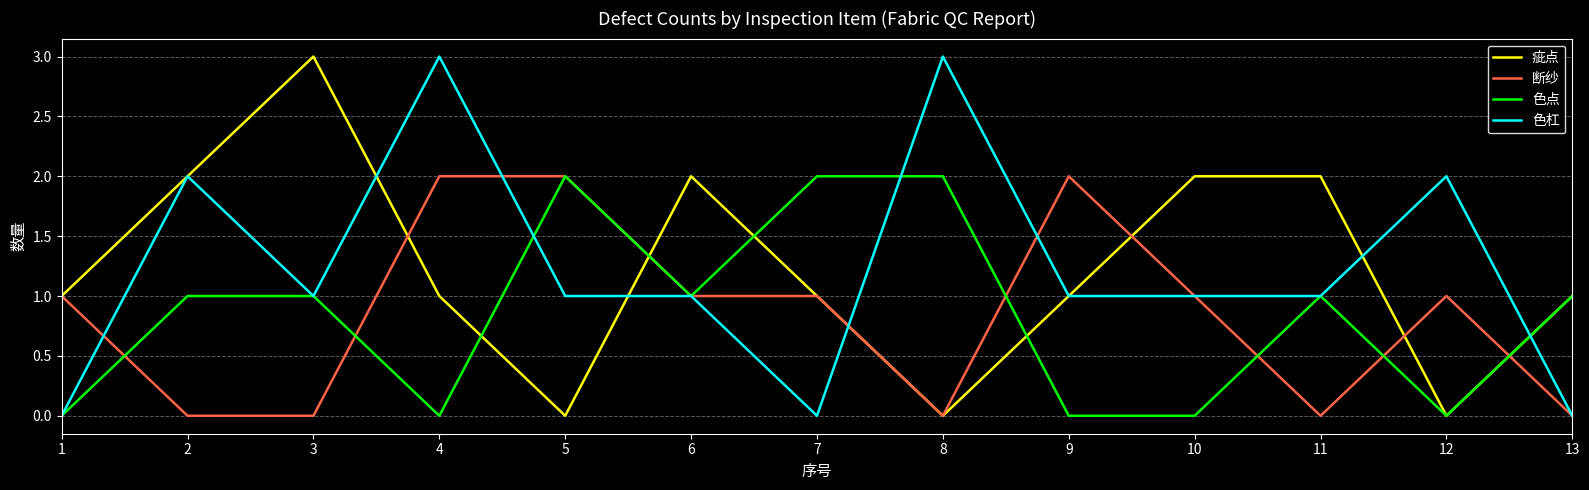

Is the value of 断纱 at 8 greater than the value of 色点 at 7?

No